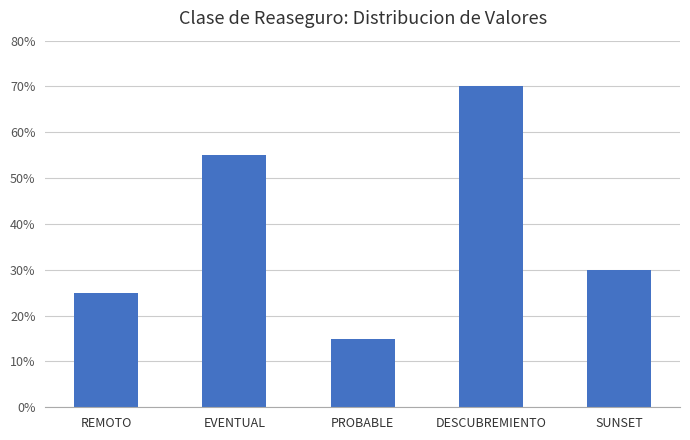

Reading right to left, what are all the values shown in this chart?

SUNSET=0.3	DESCUBREMIENTO=0.7	PROBABLE=0.1	EVENTUAL=0.6	REMOTO=0.2